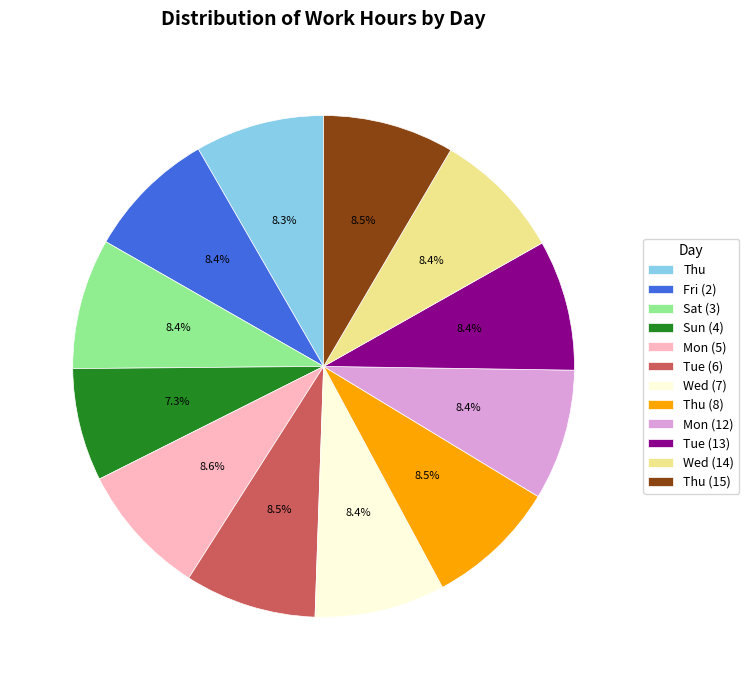

Is there a majority slice in this chart?

No